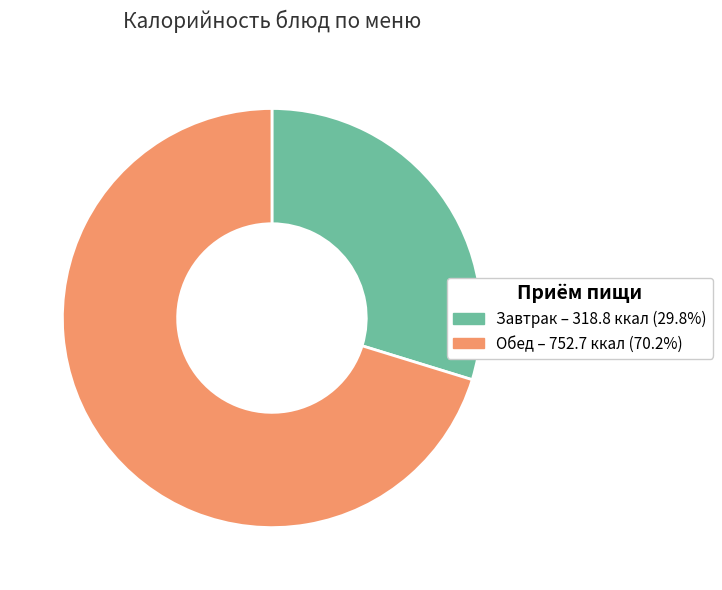

Is Завтрак – 318.8 ккал (29.8%) the majority of the pie?

No